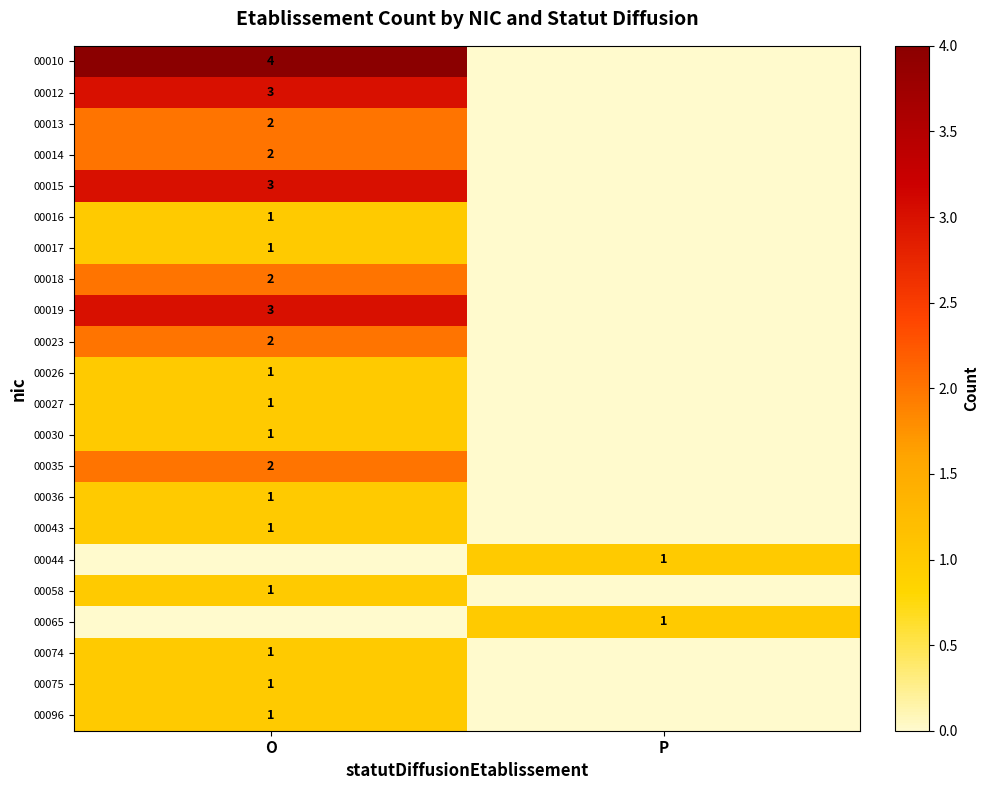

What is the difference between the highest and lowest values at P?

1